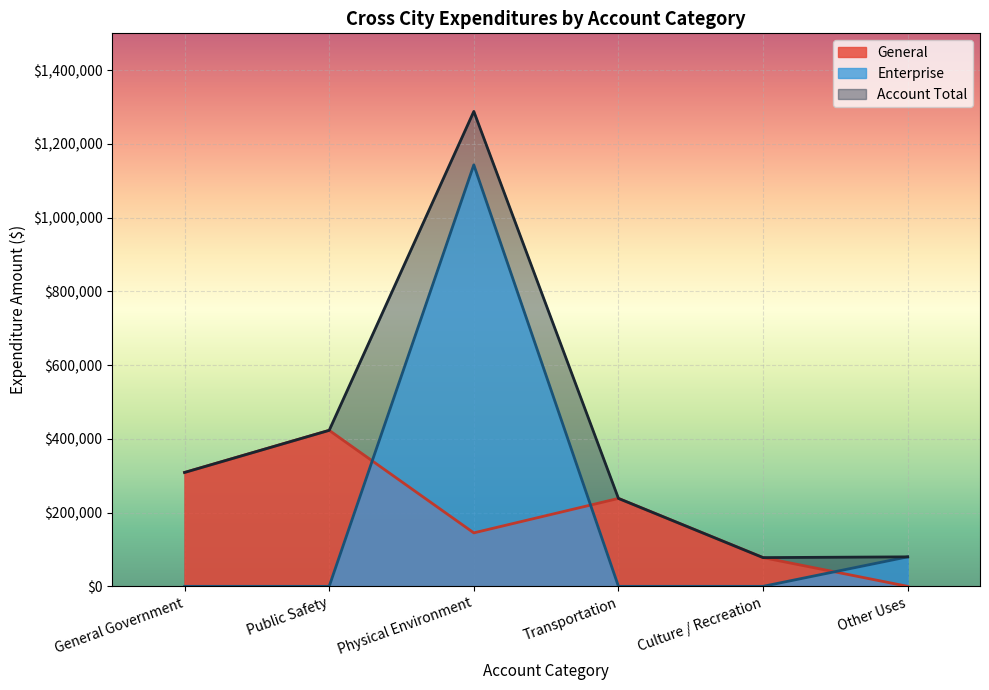

Where is the first local maximum for General?

Public Safety